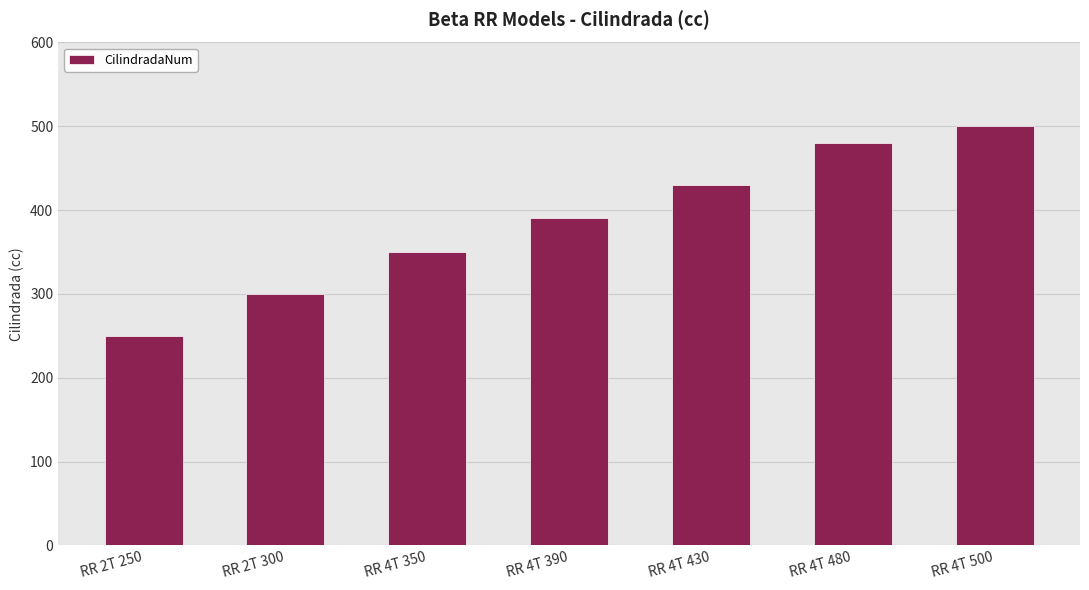

Reading left to right, transcribe all the data shown in this chart.

RR 2T 250=250	RR 2T 300=300	RR 4T 350=350	RR 4T 390=390	RR 4T 430=430	RR 4T 480=480	RR 4T 500=500